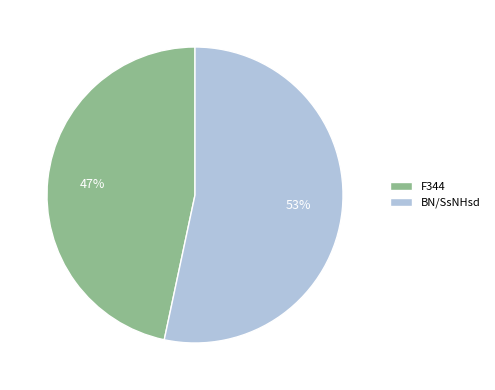

How many slices are in this pie chart?

2